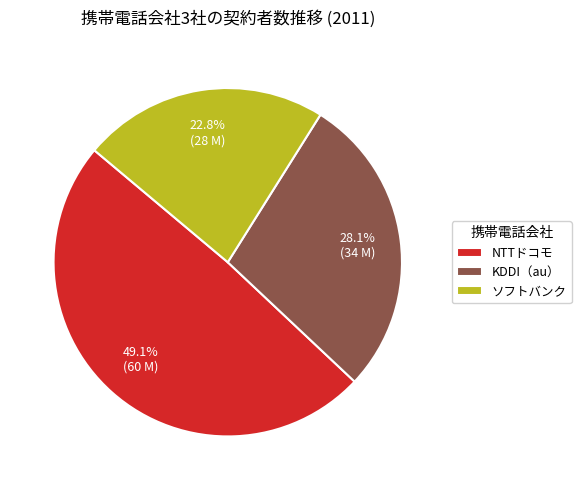

The NTTドコモ slice represents 43% of the pie. True or false?

False